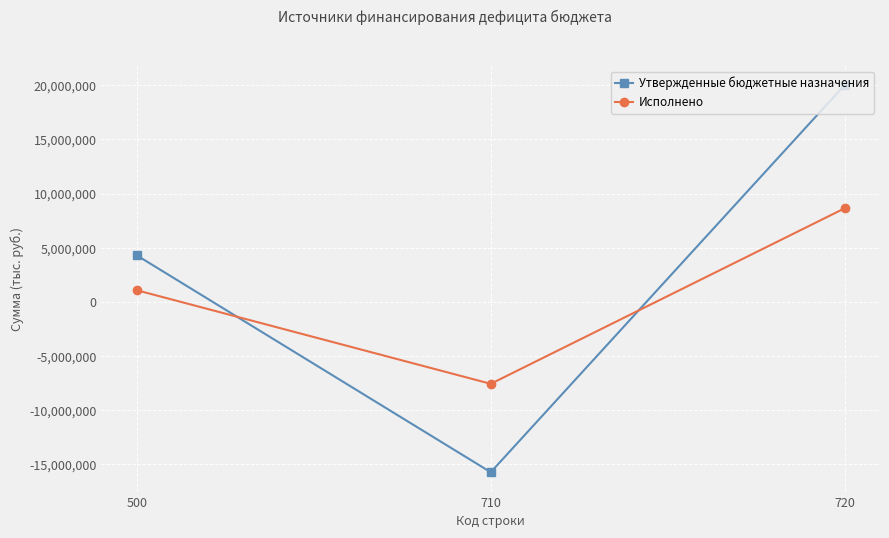

What is the difference between the second highest and minimum values in the Утвержденные бюджетные назначения series?

20023163.0